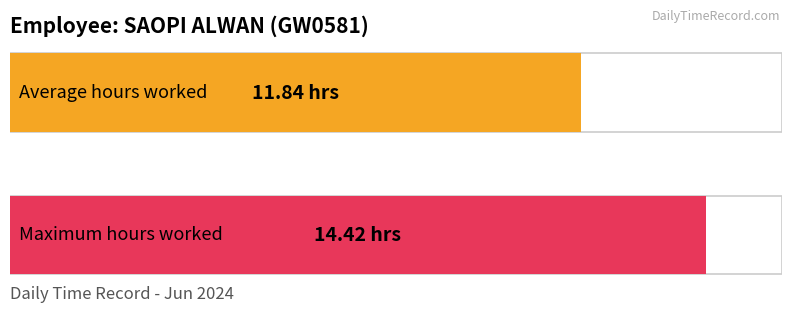

The value at 11-Tue is -8.4. True or false?

False